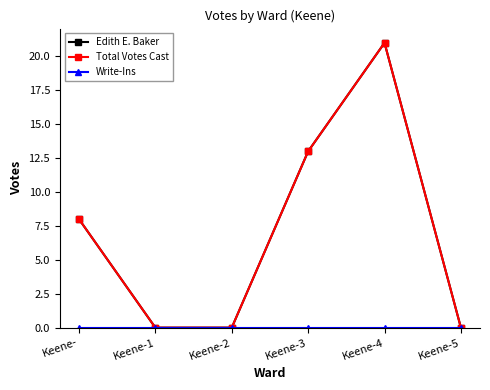

What is the label of the 3rd point from the right?

Keene-3